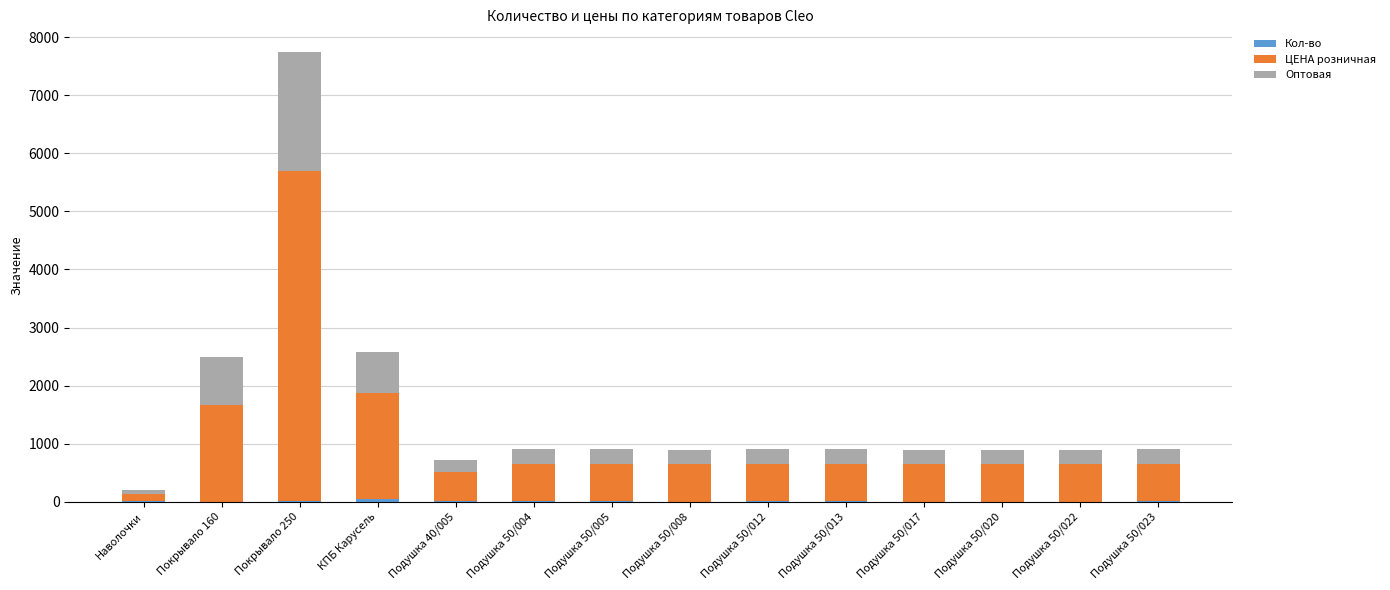

At which category is the sum across all series the highest?

Покрывало 250